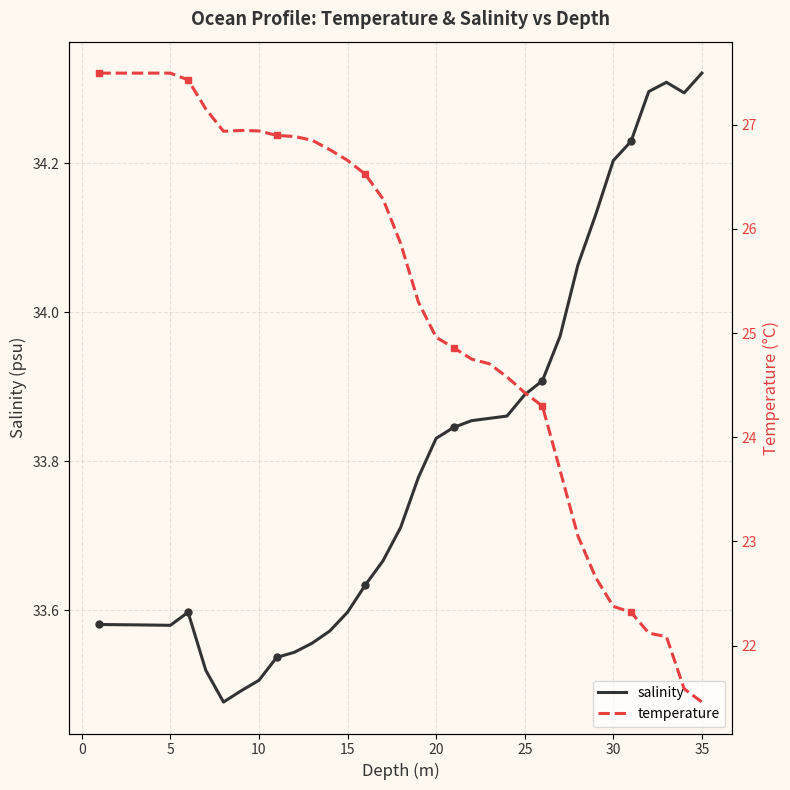

Is it true that salinity equals 18.5 at 15?

False